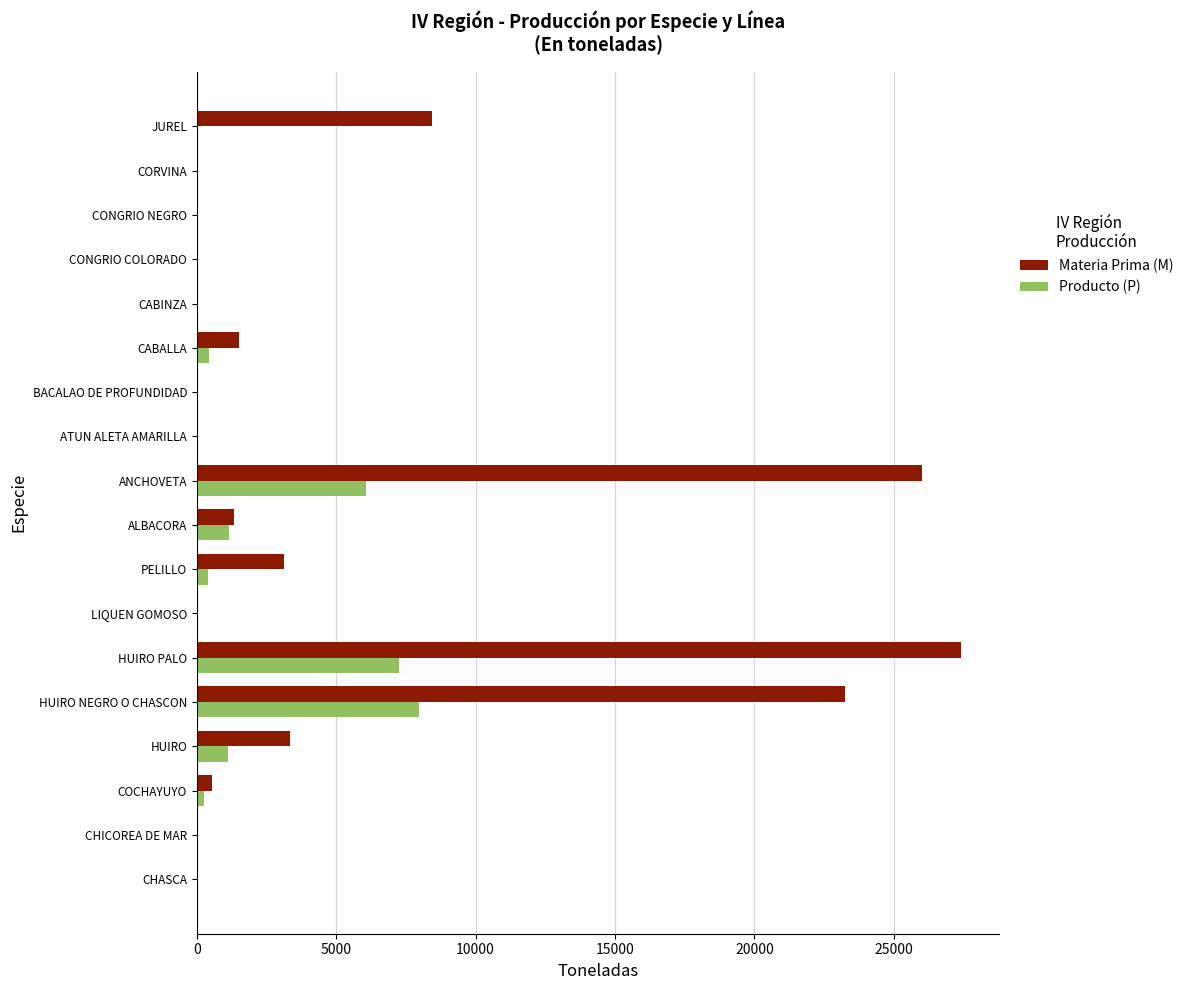

What is the sum of all Materia Prima (M) values?

95116